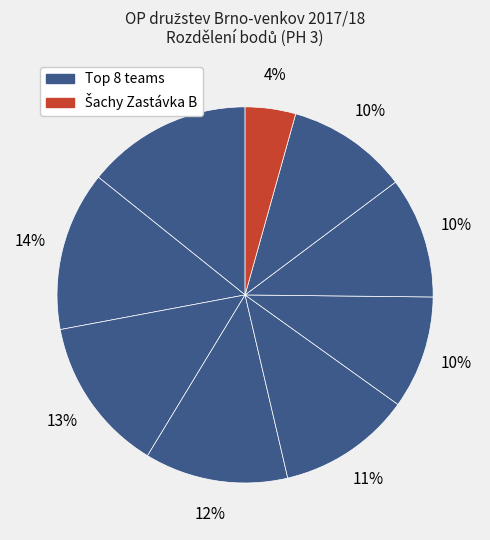

Count the number of slices in the pie.

9